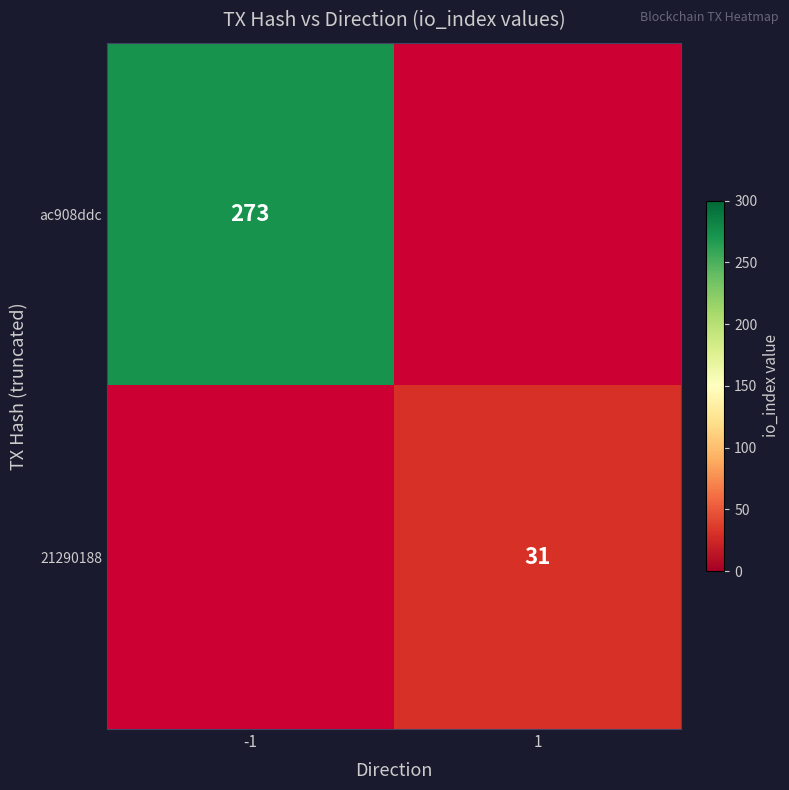

The value of 21290188 at 1 is 47. True or false?

False